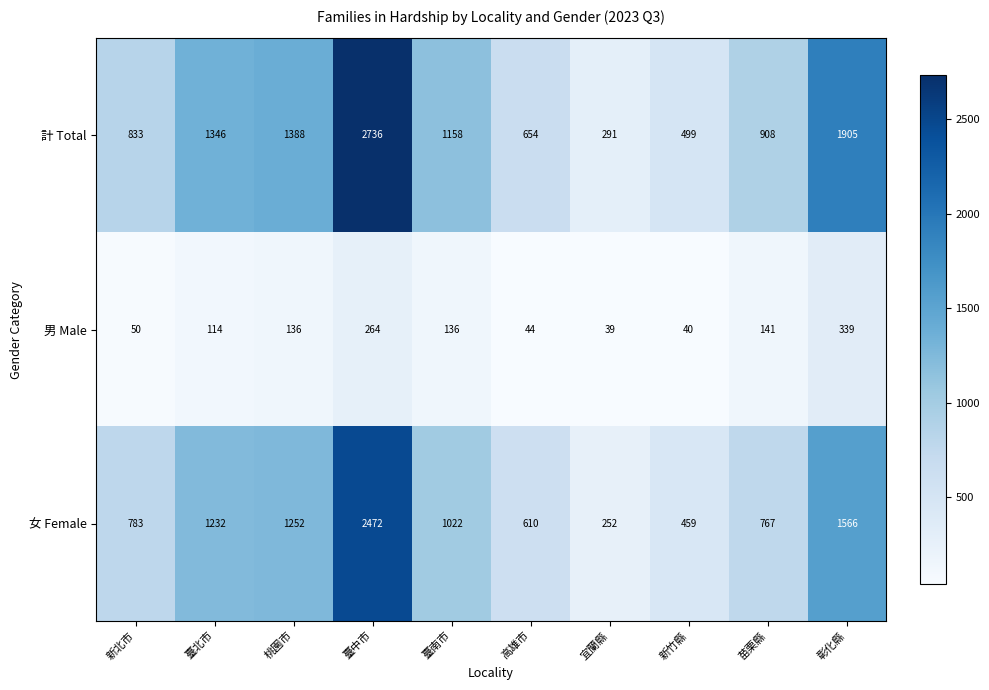

List the series in order of their peak value, lowest first.

男 Male, 女 Female, 計 Total